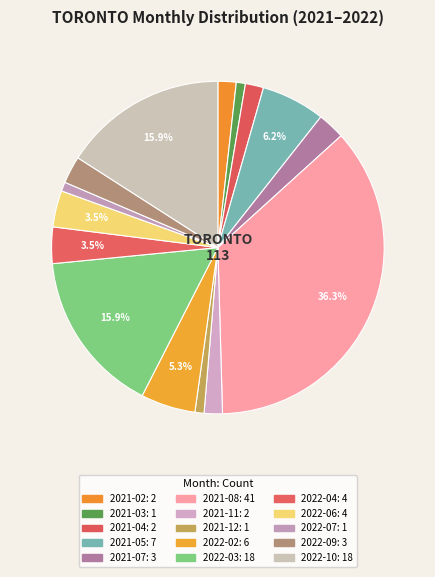

Does any single category account for the majority?

No